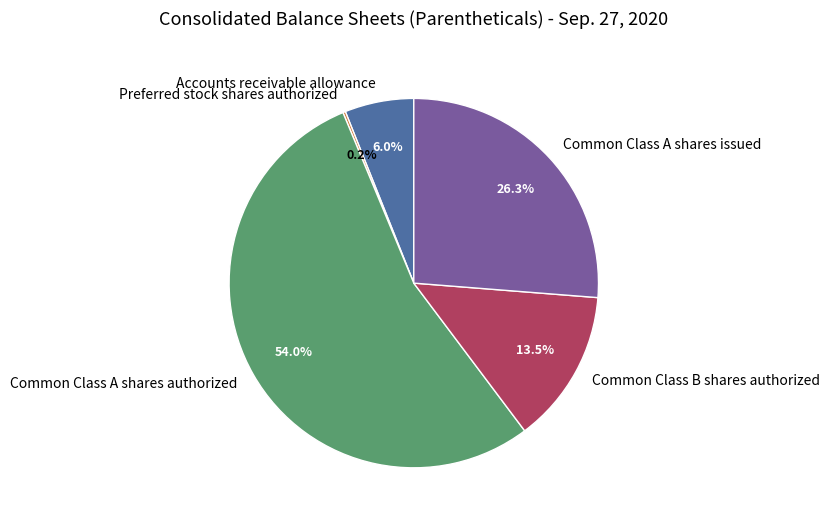

To the nearest percent, what is the difference between the largest and smallest slice percentages?

54%